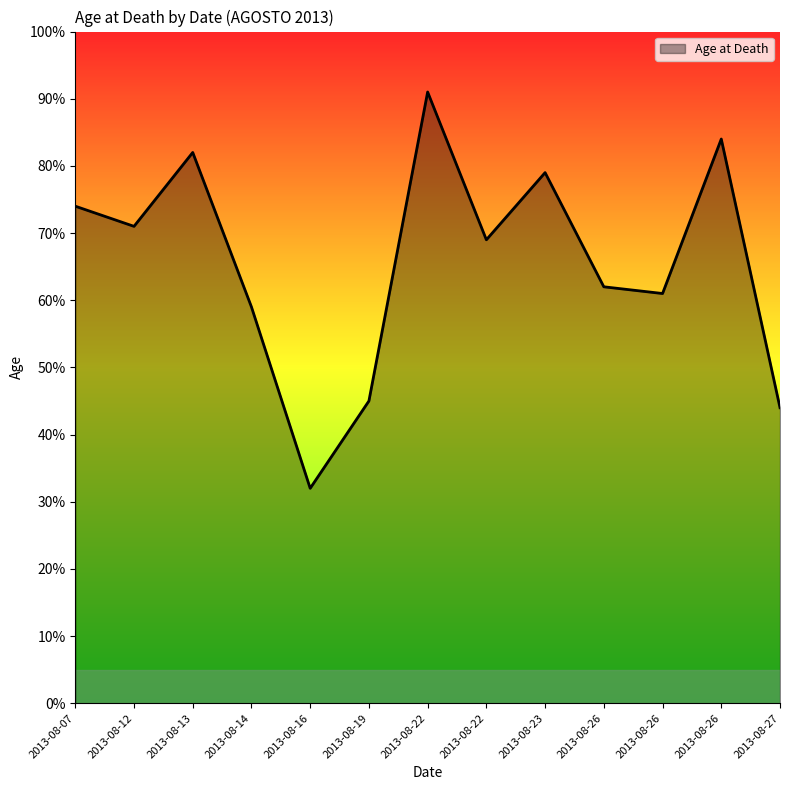

What is the greatest value displayed?

91